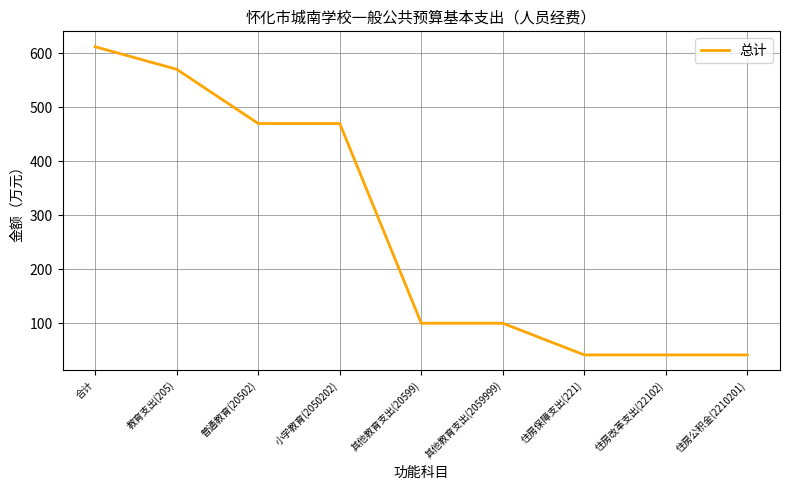

At which category does the chart reach its peak across all series?

合计